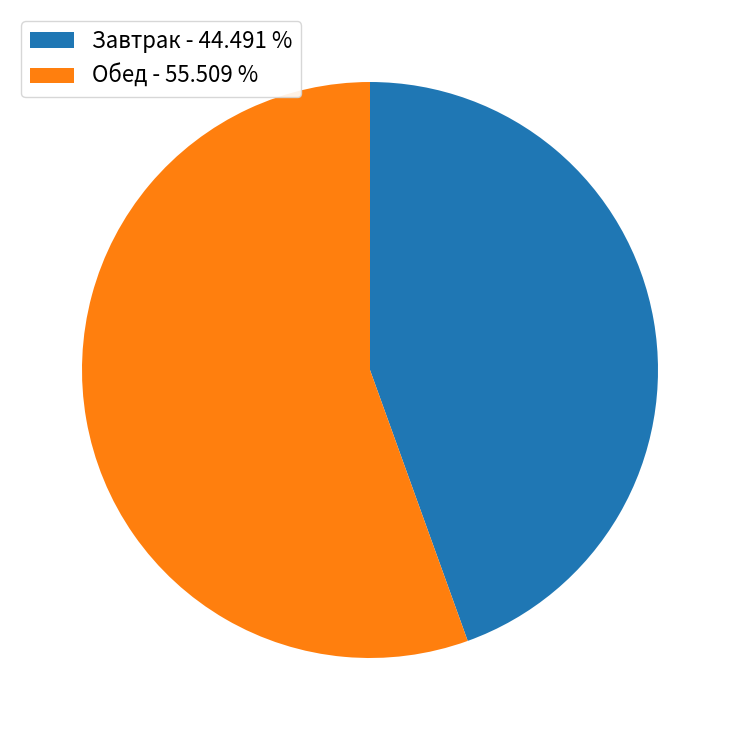

Is Обед the majority of the pie?

Yes